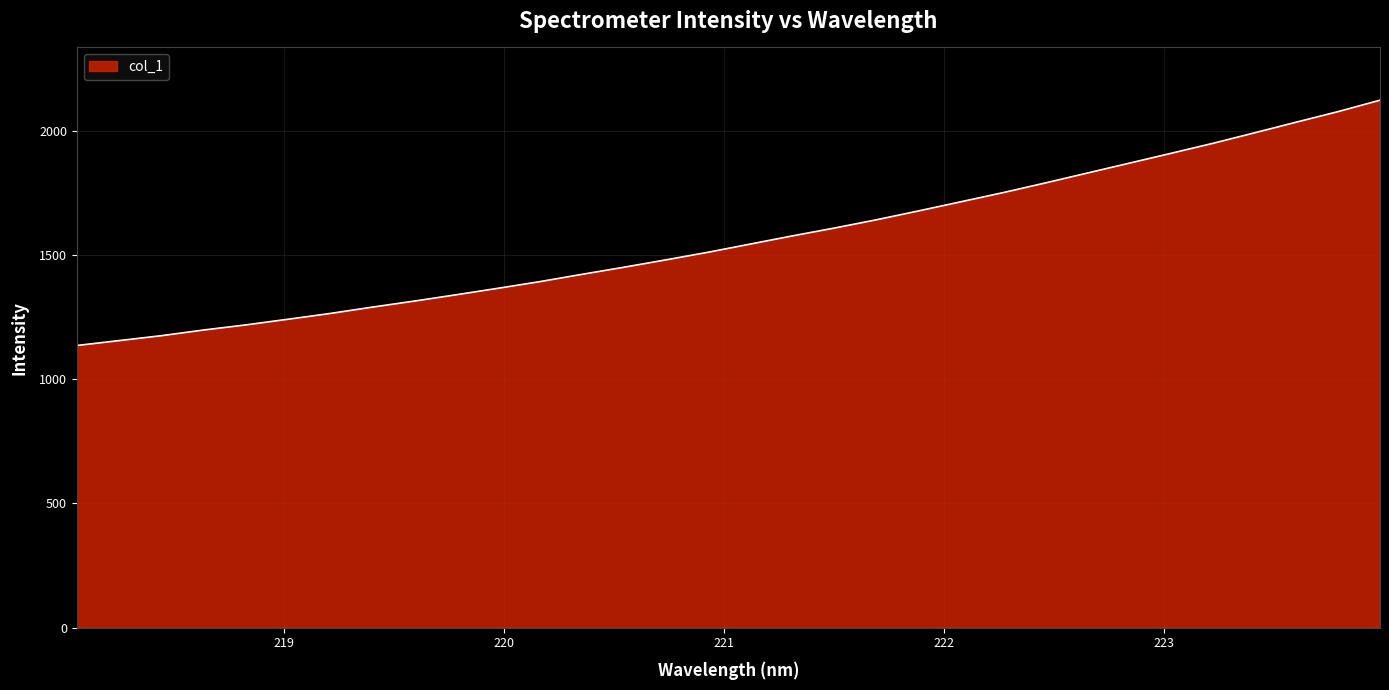

What is the maximum value shown in the chart?

2124.0